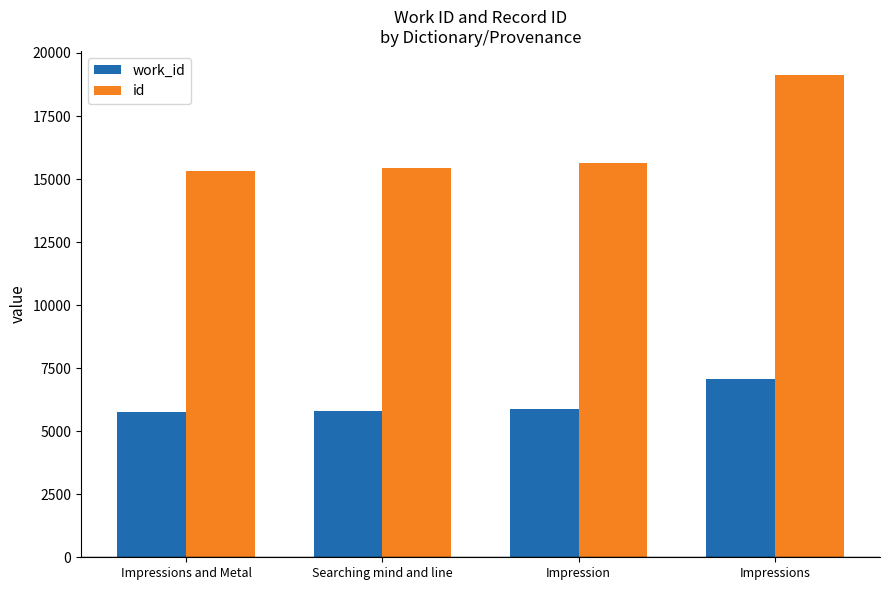

List the series in order of their peak value, highest first.

id, work_id